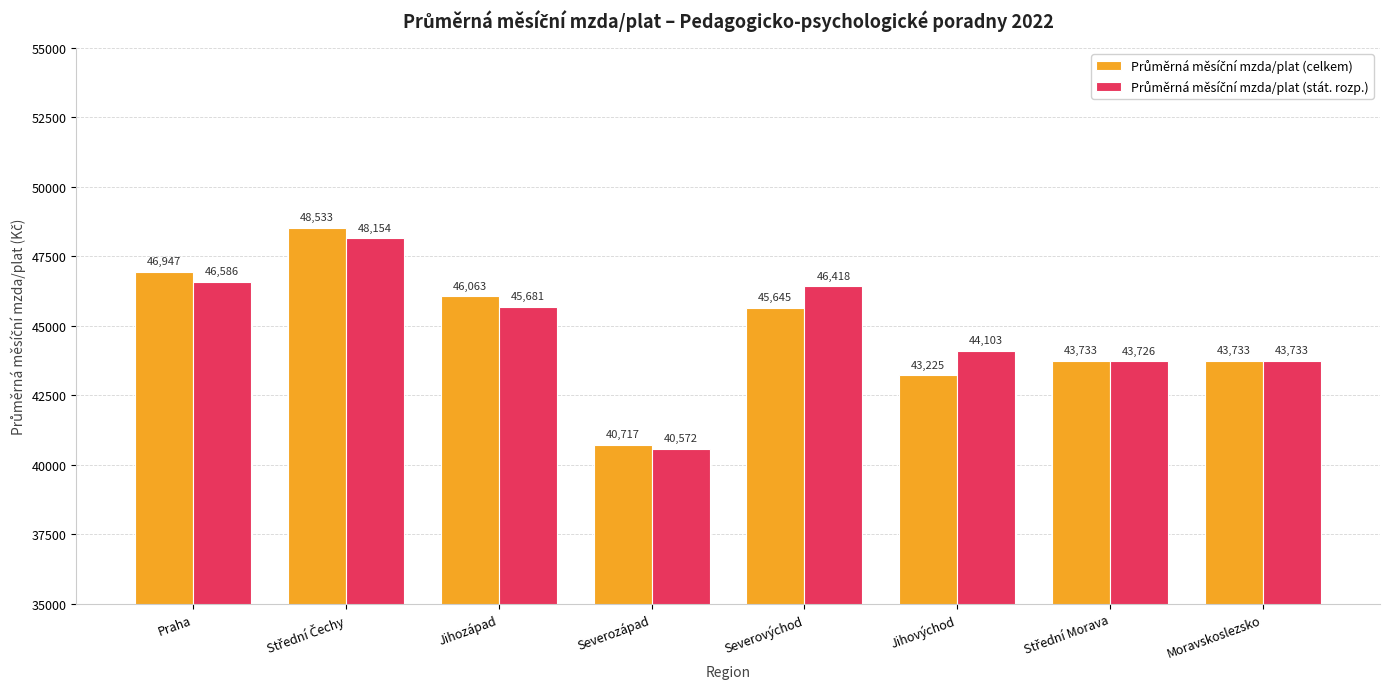

What is the minimum value shown in the chart?

40572.1